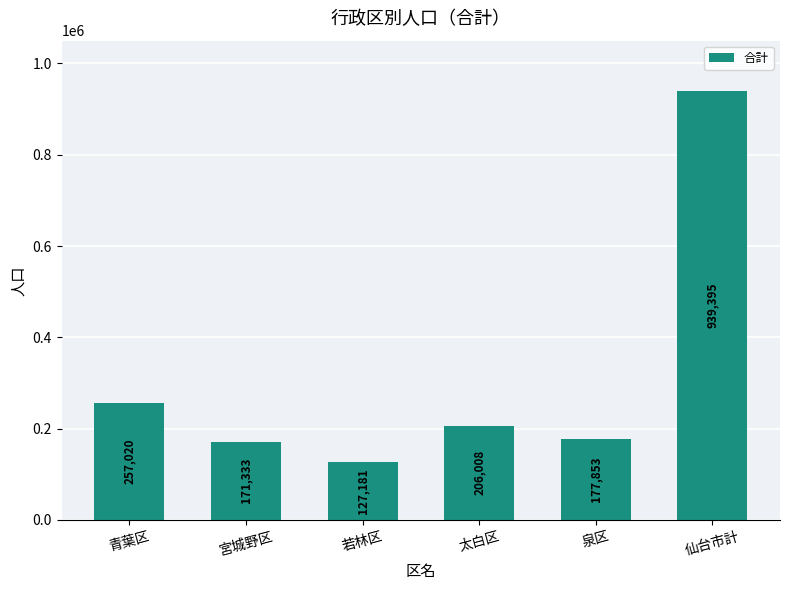

Are the bars horizontal?

No